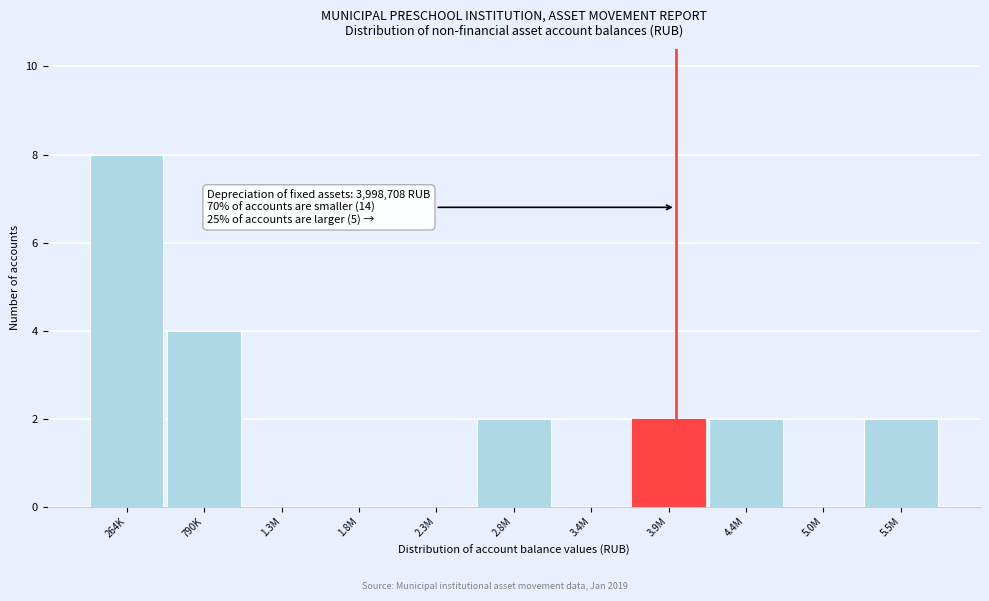

Reading left to right, list all the values displayed in this chart.

264K=8	790K=4	1.3M=0	1.8M=0	2.3M=0	2.8M=2	3.4M=0	3.9M=2	4.4M=2	5.0M=0	5.5M=2